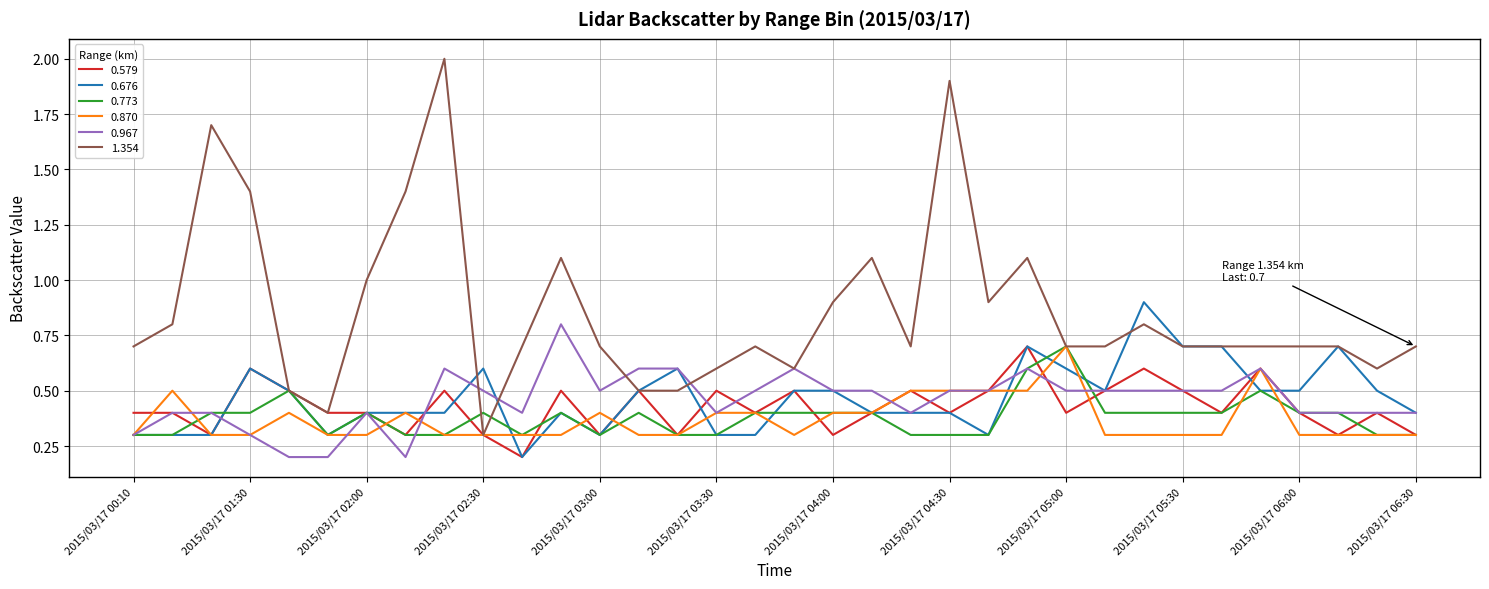

What is the greatest value displayed?

2.0